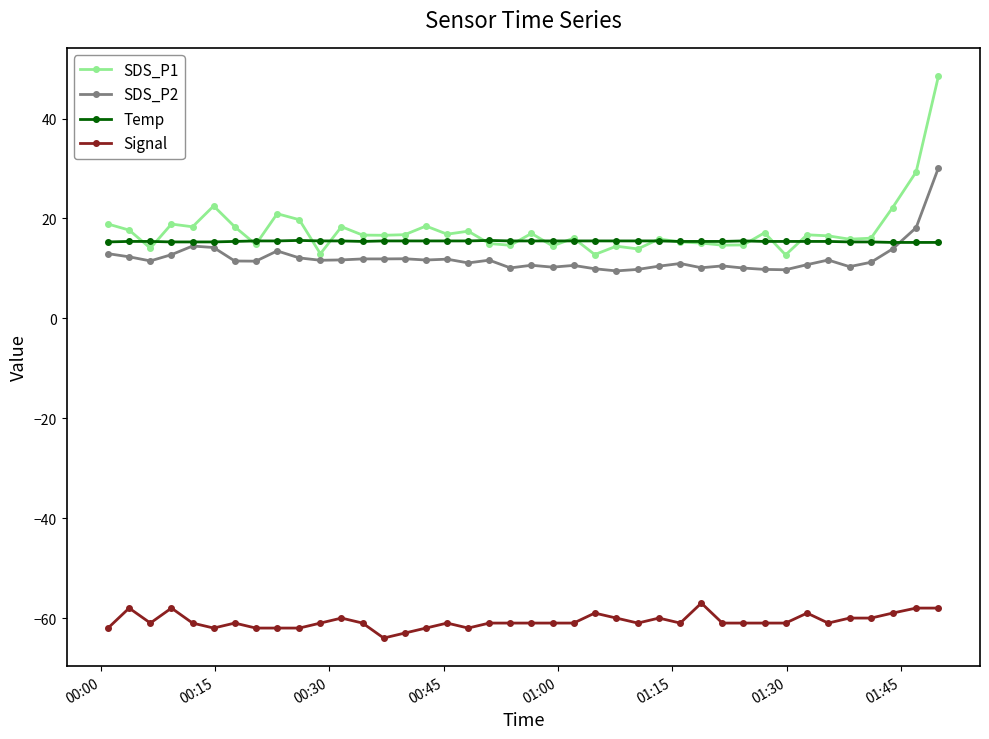

True or false: Signal and Temp cross at least once.

False